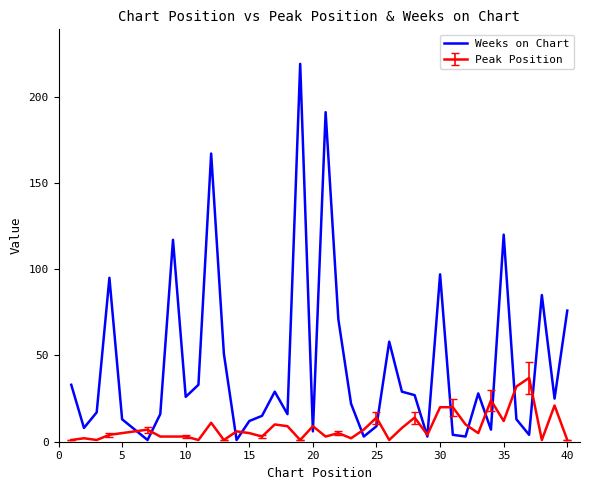

What is the highest value of the Weeks on Chart series?

219